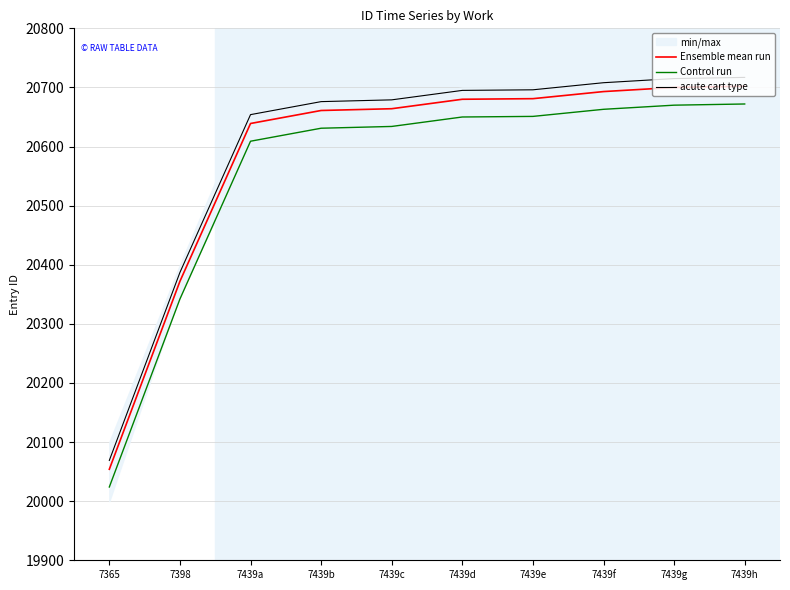

What position from the left is 7439h?

10